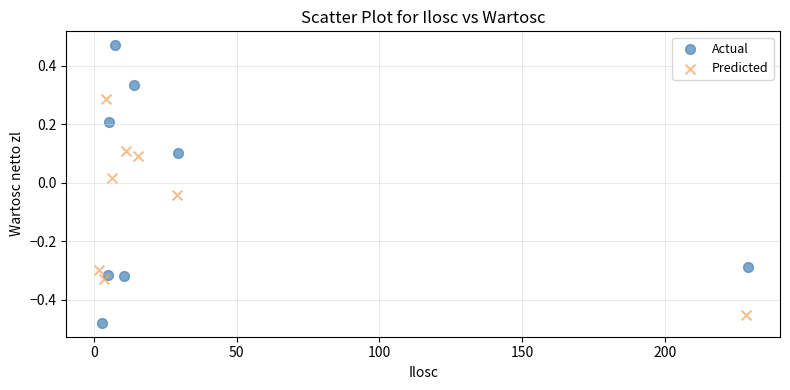

Which series reaches the maximum Y coordinate?

Actual